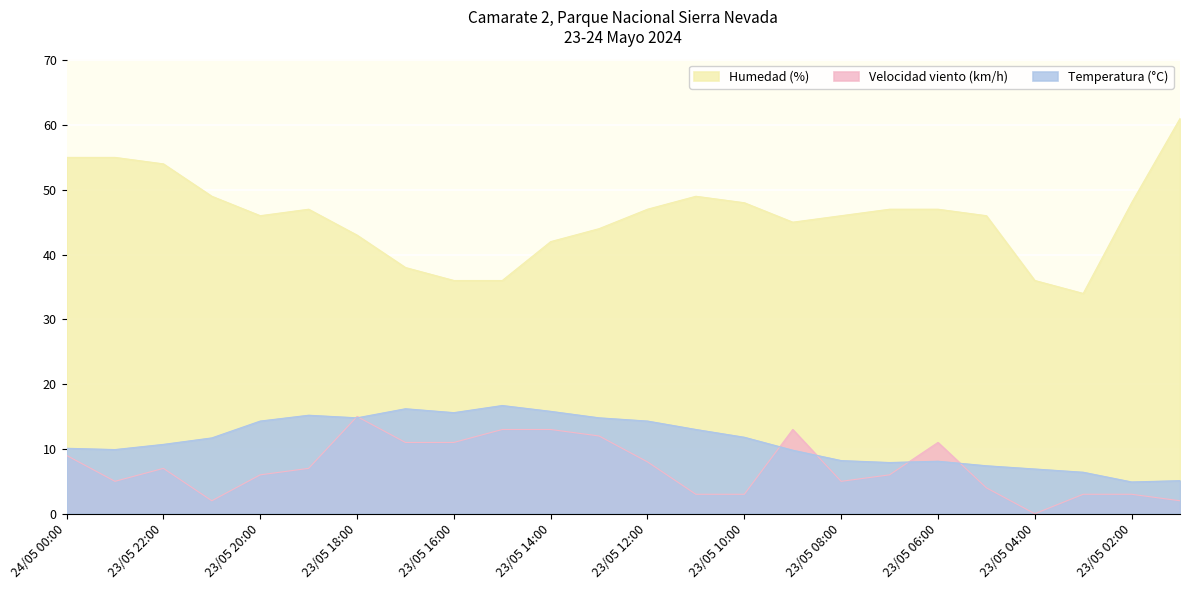

Is it true that Humedad (%) equals 38.0 at 23/05 17:00?

True